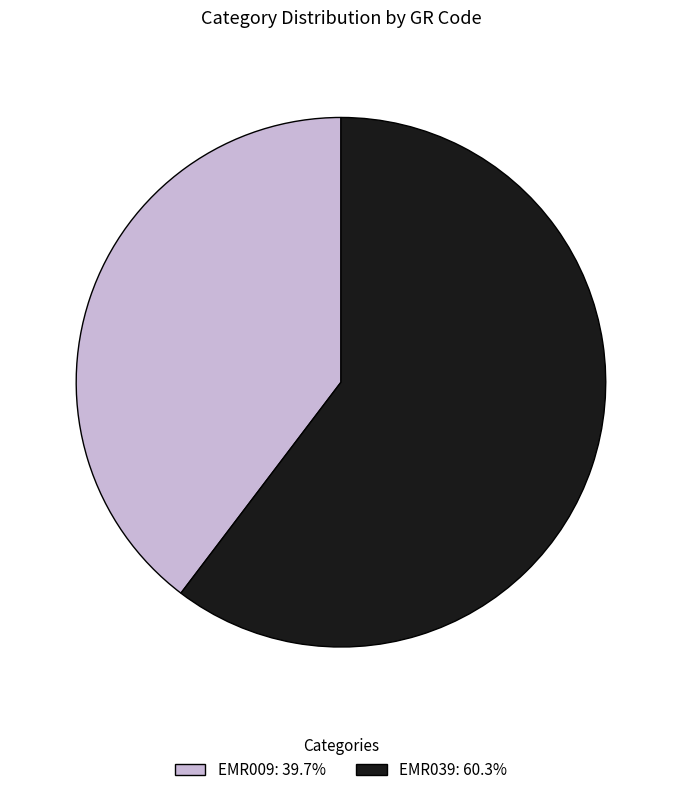

Approximately how many times larger is the value at EMR039: 60.3% compared to EMR009: 39.7%?

1.5